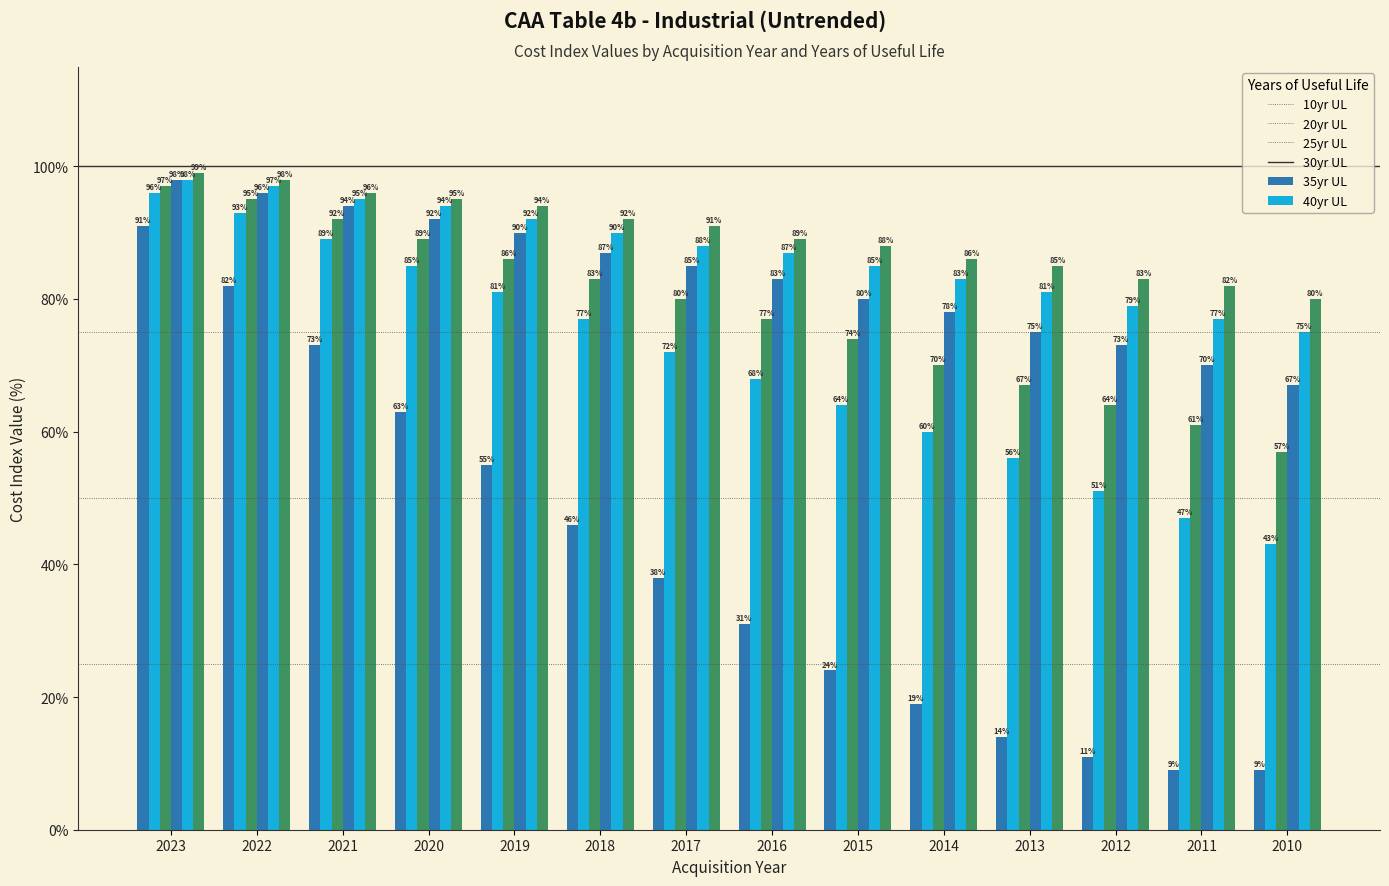

Reading left to right, what are all the values shown in this chart?

10yr: 2023=91	2022=82	2021=73	2020=63	2019=55	2018=46	2017=38	2016=31	2015=24	2014=19	2013=14	2012=11	2011=9	2010=9
20yr: 2023=96	2022=93	2021=89	2020=85	2019=81	2018=77	2017=72	2016=68	2015=64	2014=60	2013=56	2012=51	2011=47	2010=43
25yr: 2023=97	2022=95	2021=92	2020=89	2019=86	2018=83	2017=80	2016=77	2015=74	2014=70	2013=67	2012=64	2011=61	2010=57
30yr: 2023=98	2022=96	2021=94	2020=92	2019=90	2018=87	2017=85	2016=83	2015=80	2014=78	2013=75	2012=73	2011=70	2010=67
35yr: 2023=98	2022=97	2021=95	2020=94	2019=92	2018=90	2017=88	2016=87	2015=85	2014=83	2013=81	2012=79	2011=77	2010=75
40yr: 2023=99	2022=98	2021=96	2020=95	2019=94	2018=92	2017=91	2016=89	2015=88	2014=86	2013=85	2012=83	2011=82	2010=80